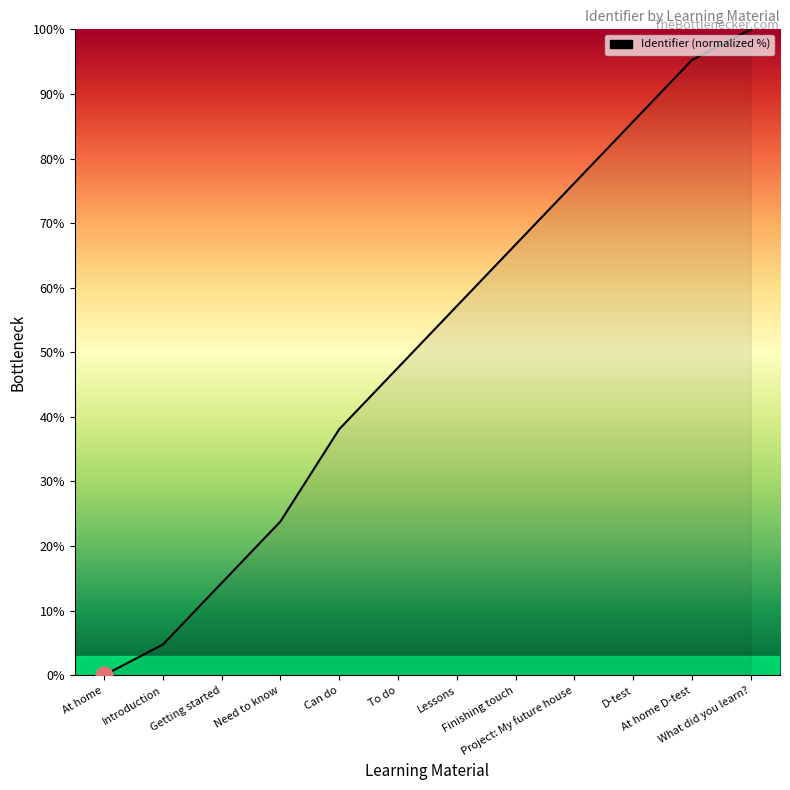

Which label corresponds to the smallest value in the chart?

At home